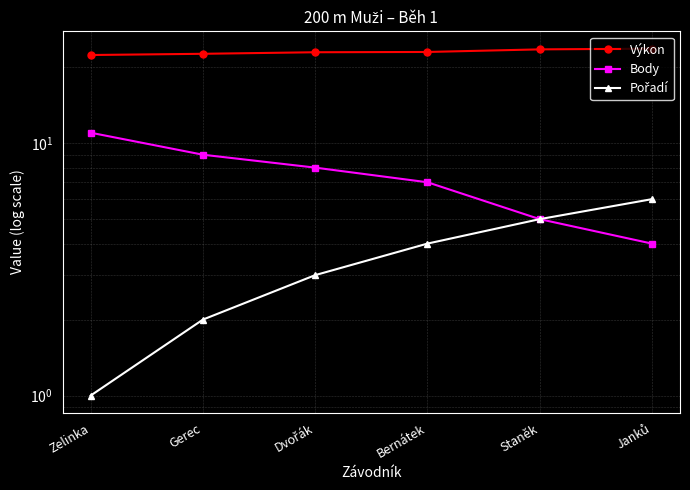

What is the maximum value for Body?

11.0